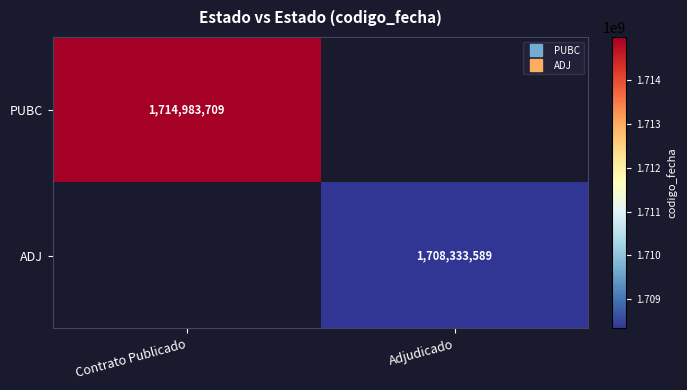

Is the value of PUBC at Adjudicado greater than the value of ADJ at Contrato Publicado?

No